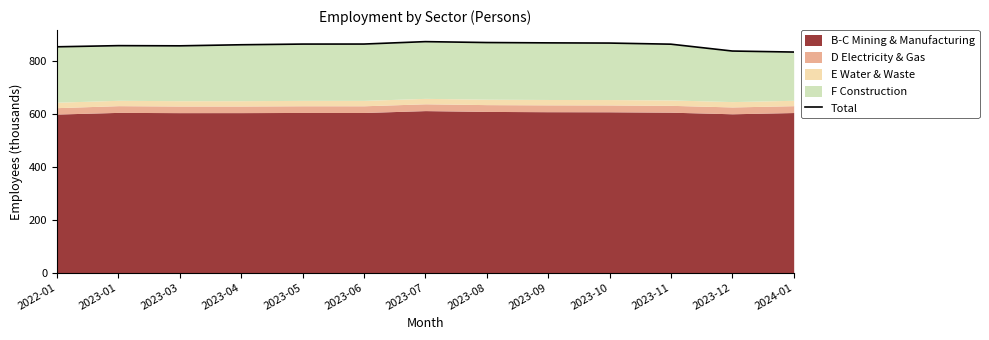

What is the greatest value displayed?

873.0